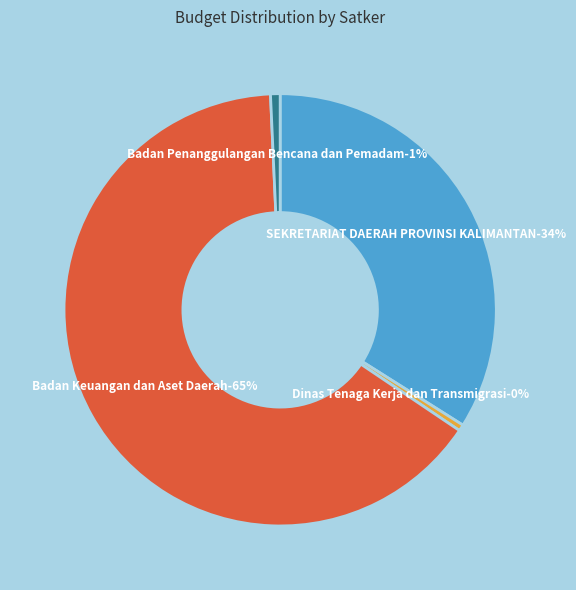

Which slice is the smallest?

Dinas Tenaga Kerja dan Transmigrasi